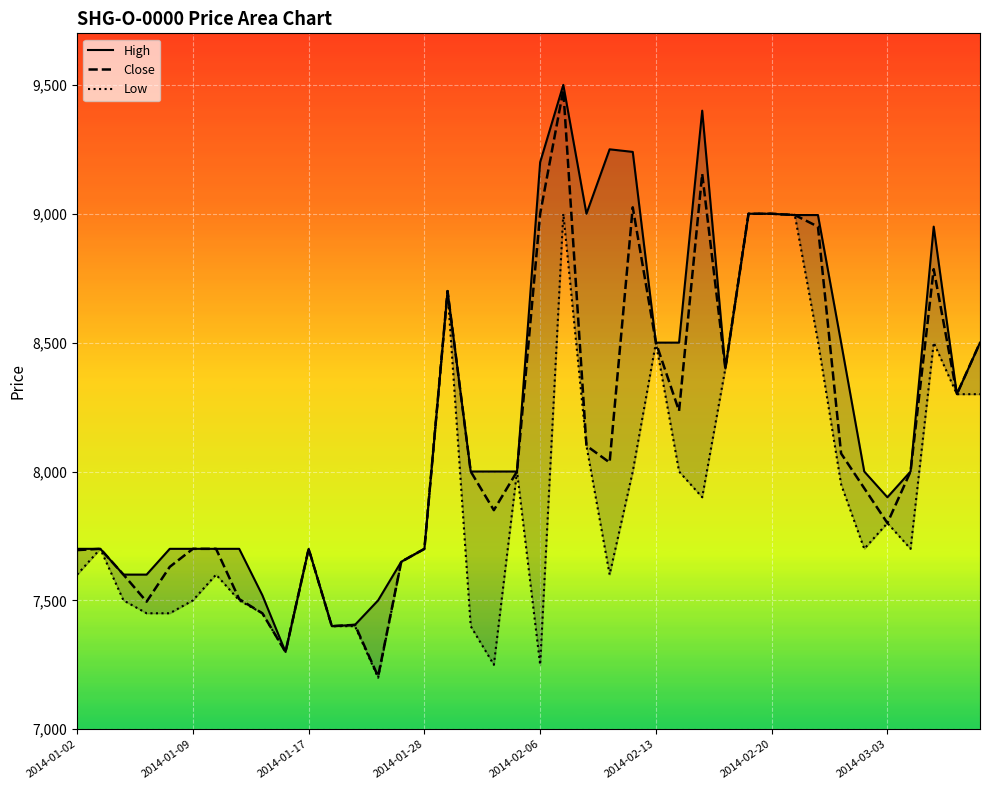

At which label does Low first exceed 7700?

16